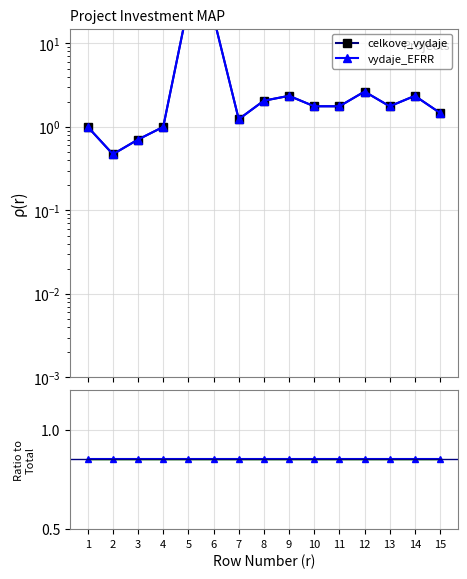

At which label is celkove_vydaje closest to 14?

6